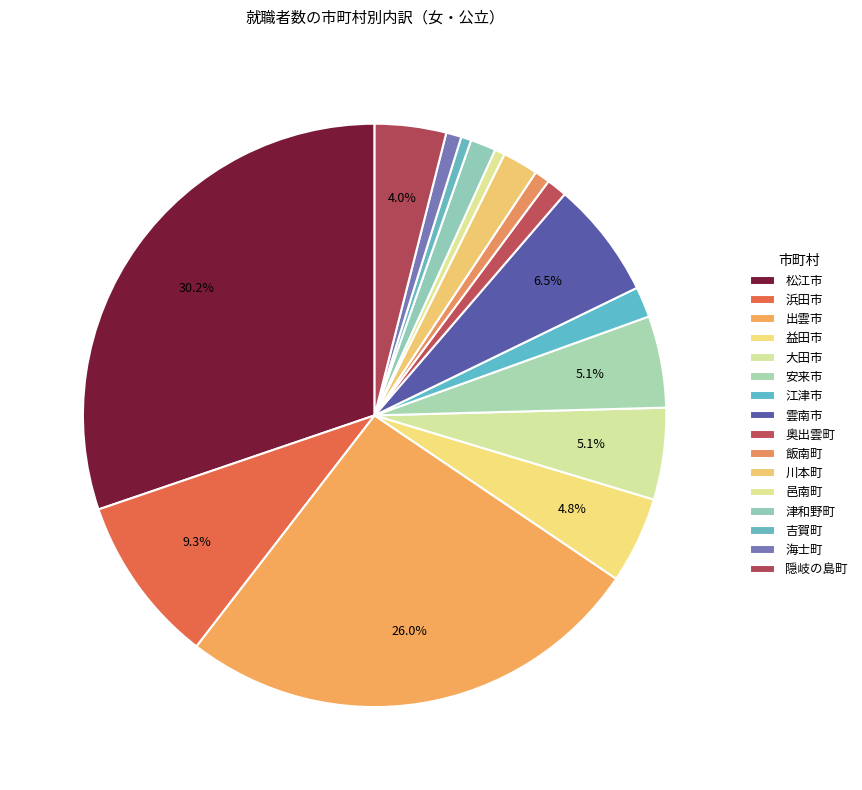

Count the number of slices in the pie.

16